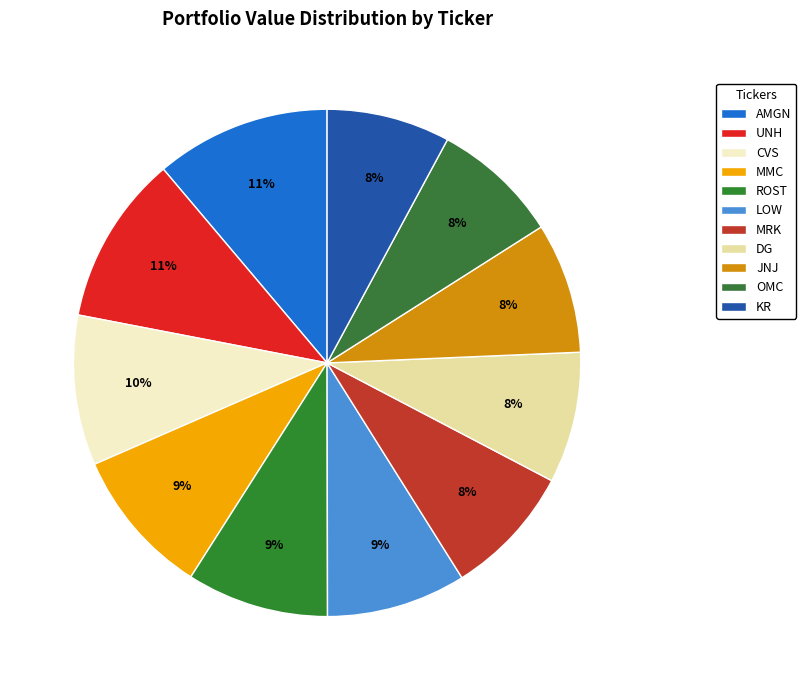

Which has a higher value, ROST or MMC?

MMC